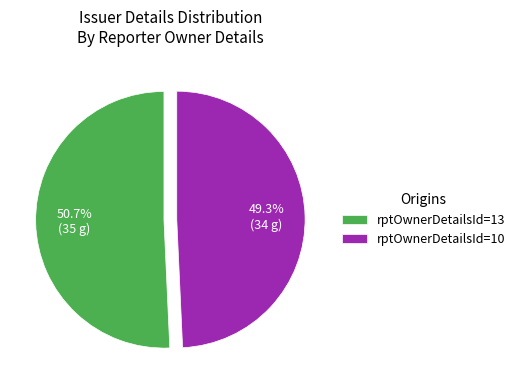

Which slice is the largest?

rptOwnerDetailsId=13